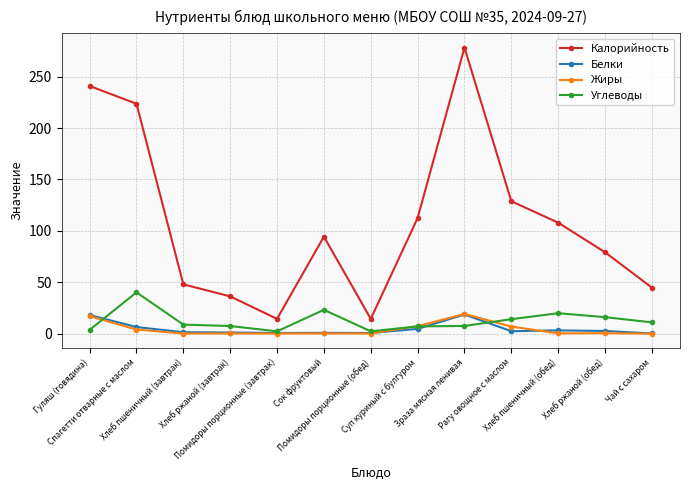

What is the highest value of the Калорийность series?

278.3